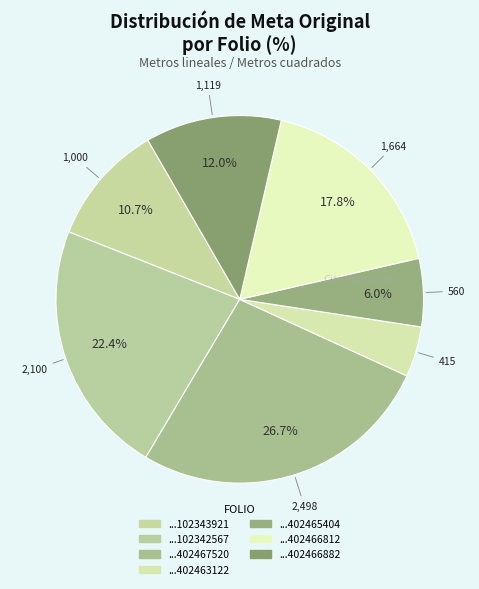

How many segments does this pie chart have?

7